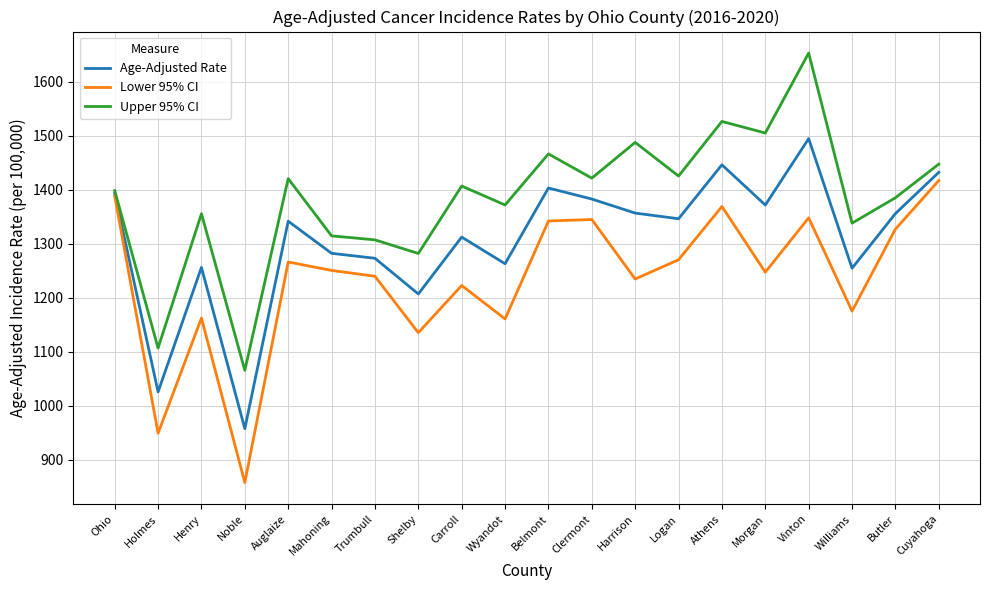

At which label does Lower 95% CI first exceed 1250?

Ohio